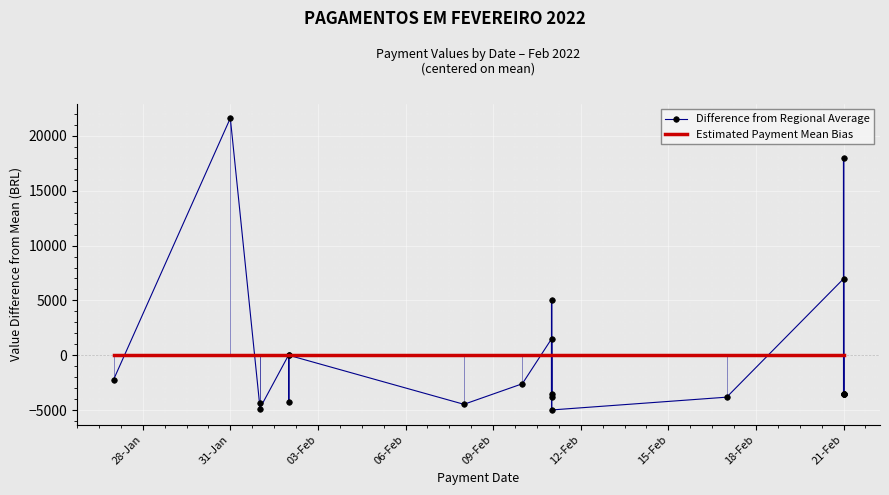

What are all the series names shown in the legend?

Difference from Regional Average, Estimated Payment Mean Bias